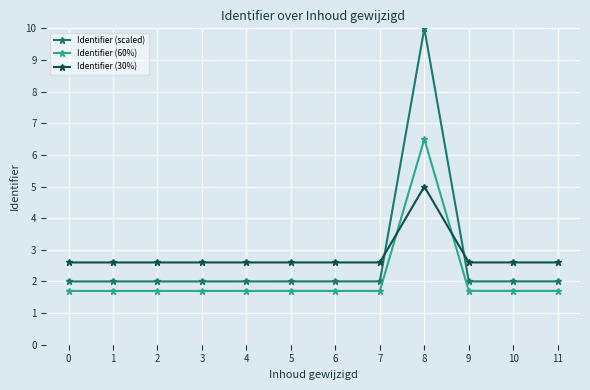

True or false: Identifier (30%) and Identifier (scaled) intersect in this chart.

True